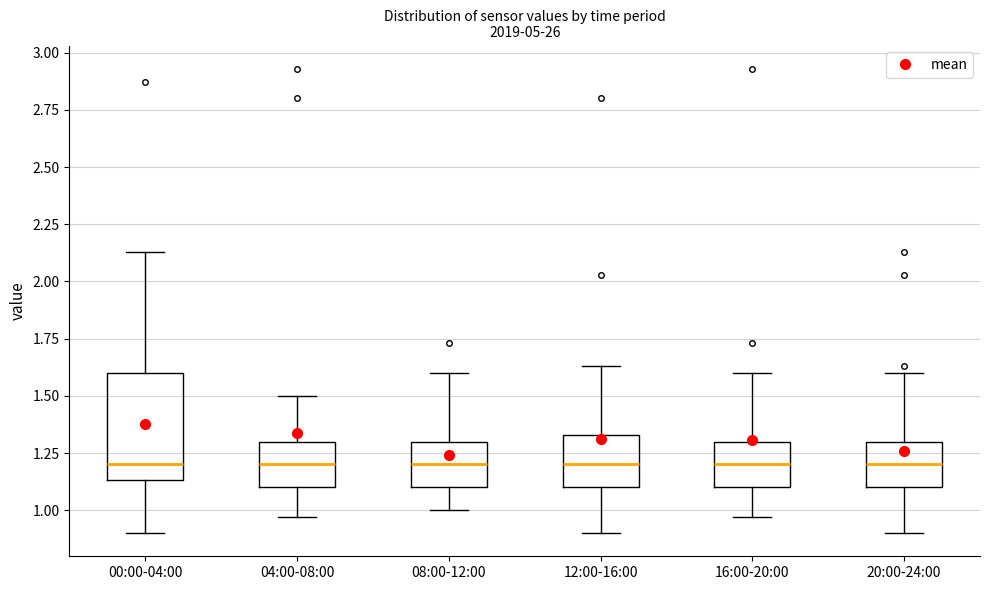

Reading left to right, read every box against the y-axis: the position of its median line, the range the box covers, and the ends of its whiskers. The values are not printed on the chart, so give them approximately, as read against the axis.

00:00-04:00: median 1.20, box 1.15 to 1.60, whiskers 0.90 to 2.15
04:00-08:00: median 1.20, box 1.10 to 1.30, whiskers 0.95 to 1.50
08:00-12:00: median 1.20, box 1.10 to 1.30, whiskers 1.00 to 1.60
12:00-16:00: median 1.20, box 1.10 to 1.35, whiskers 0.90 to 1.65
16:00-20:00: median 1.20, box 1.10 to 1.30, whiskers 0.95 to 1.60
20:00-24:00: median 1.20, box 1.10 to 1.30, whiskers 0.90 to 1.60